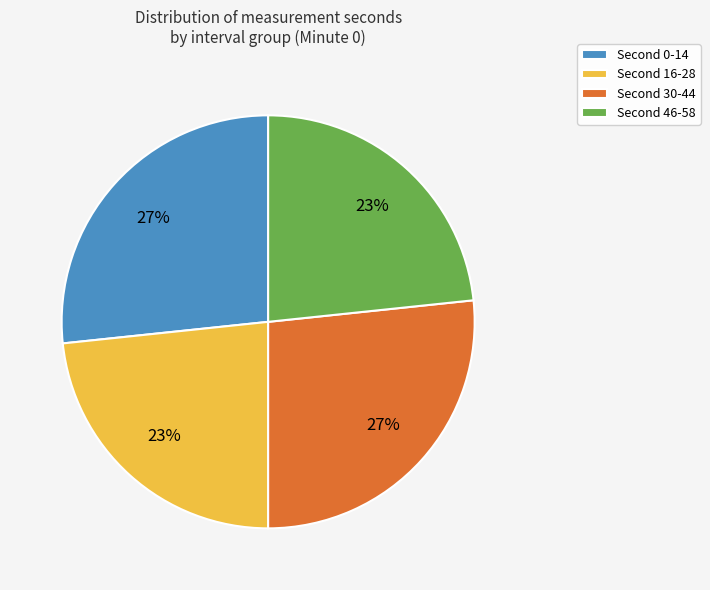

Is there any slice that represents more than half of the pie?

No